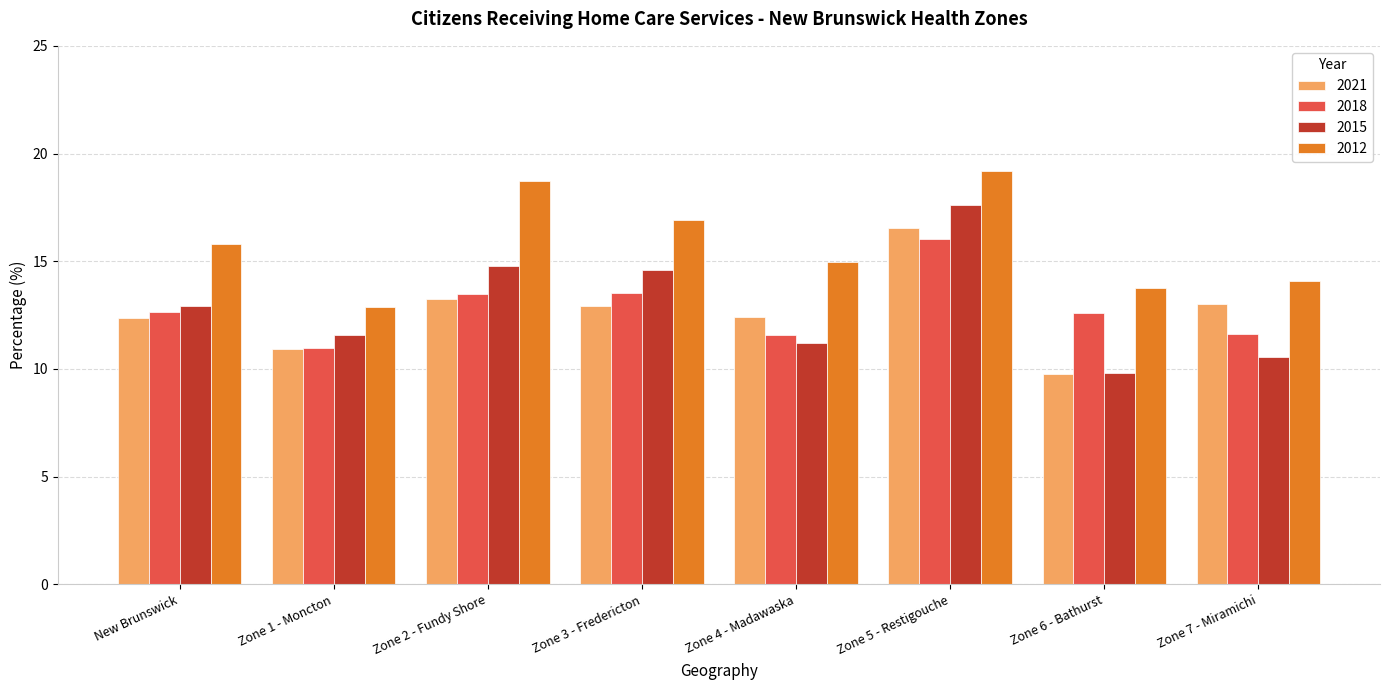

At which category is the sum across all series the highest?

Zone 5 - Restigouche